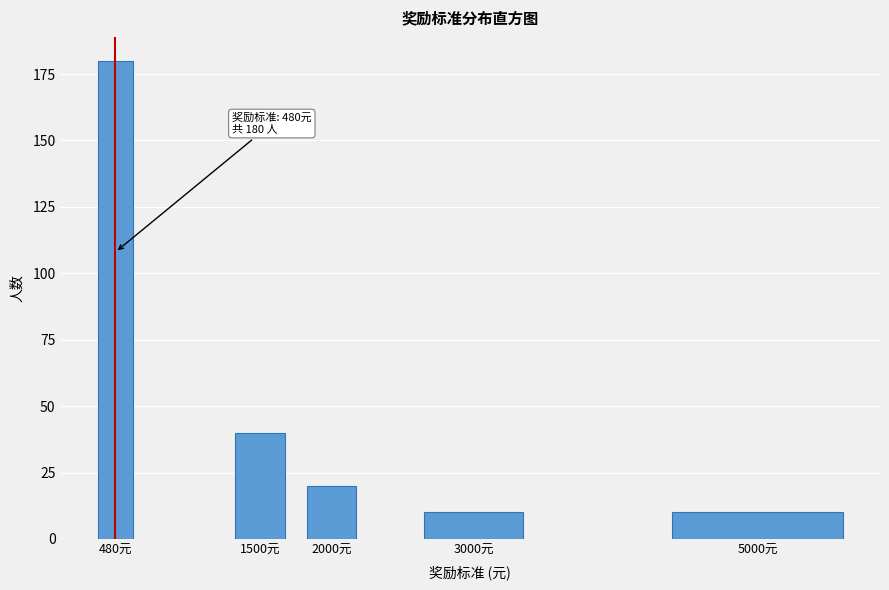

Reading left to right, extract all data points from this chart.

480元=180	1500元=40	2000元=20	3000元=10	5000元=10